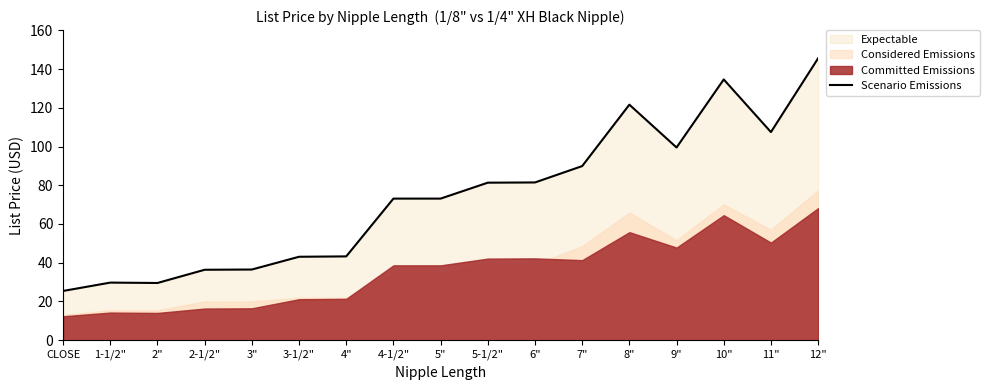

Is it true that the value at 1-1/2" is 29.7?

True